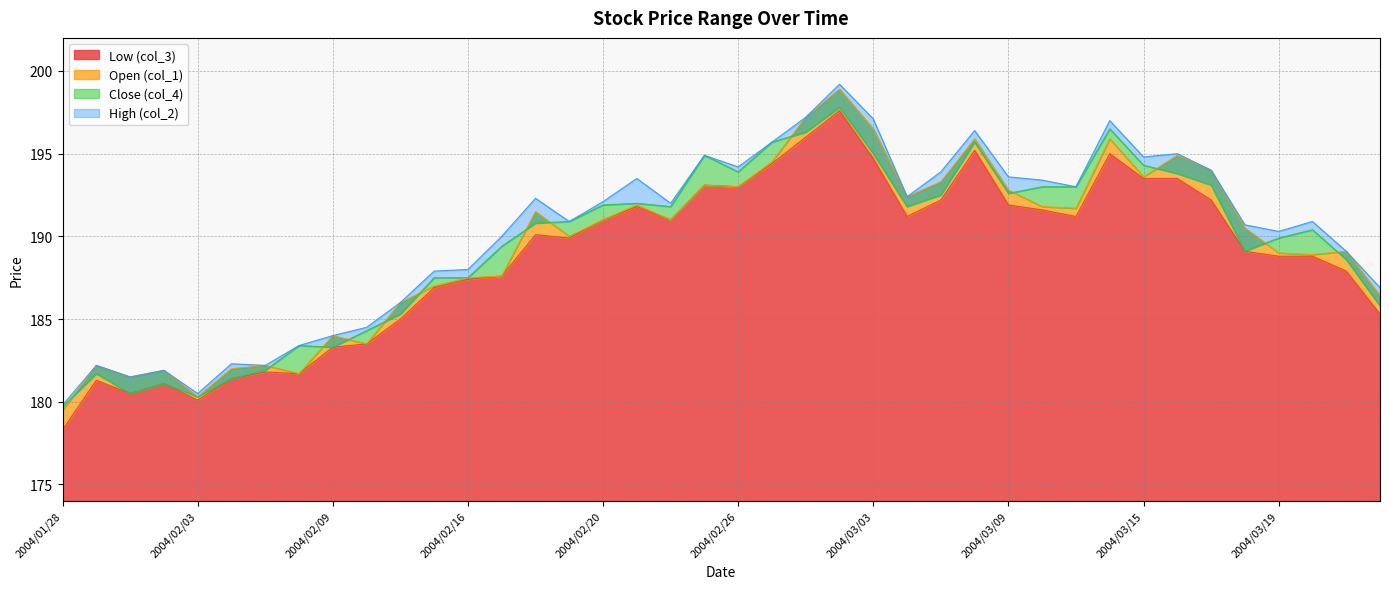

True or false: col_1 and col_3 cross at least once.

False